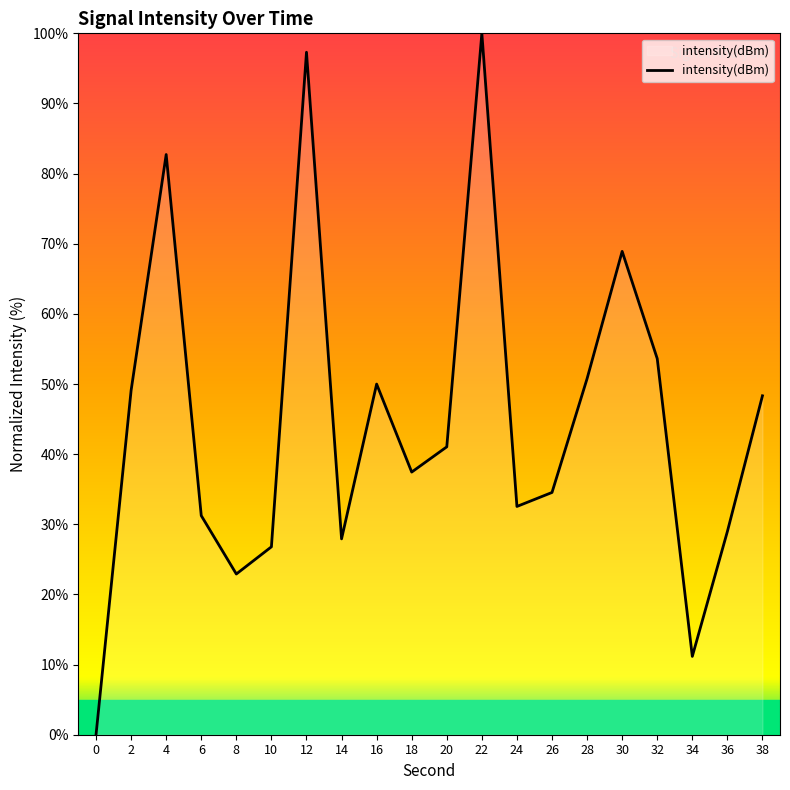

What is the difference between the maximum and minimum values?

100.0